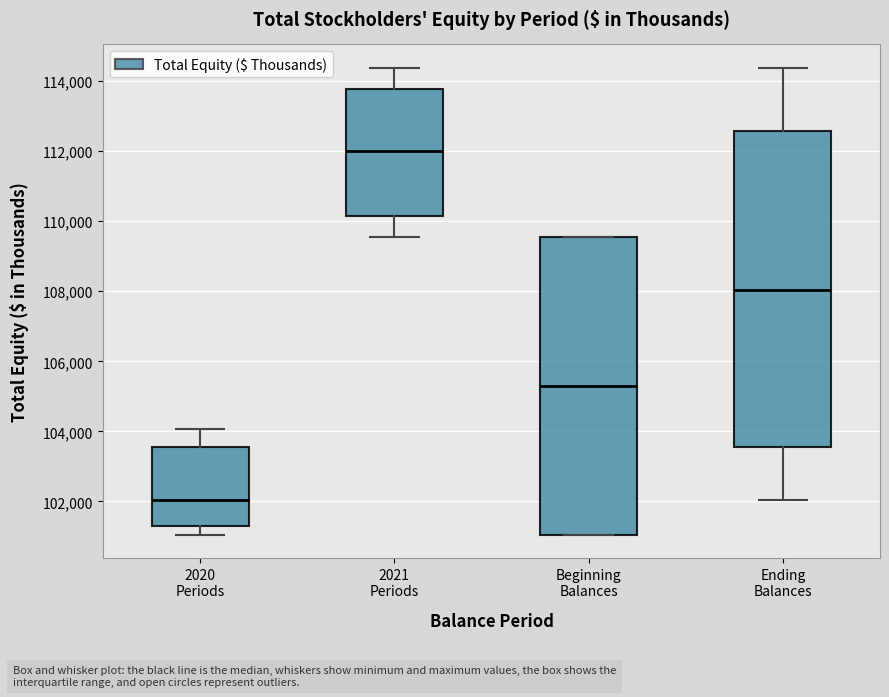

Where does the upper whisker of the box for Ending Balances end on the y-axis? The values are not printed on the chart, so give them approximately, as read against the axis.

114400